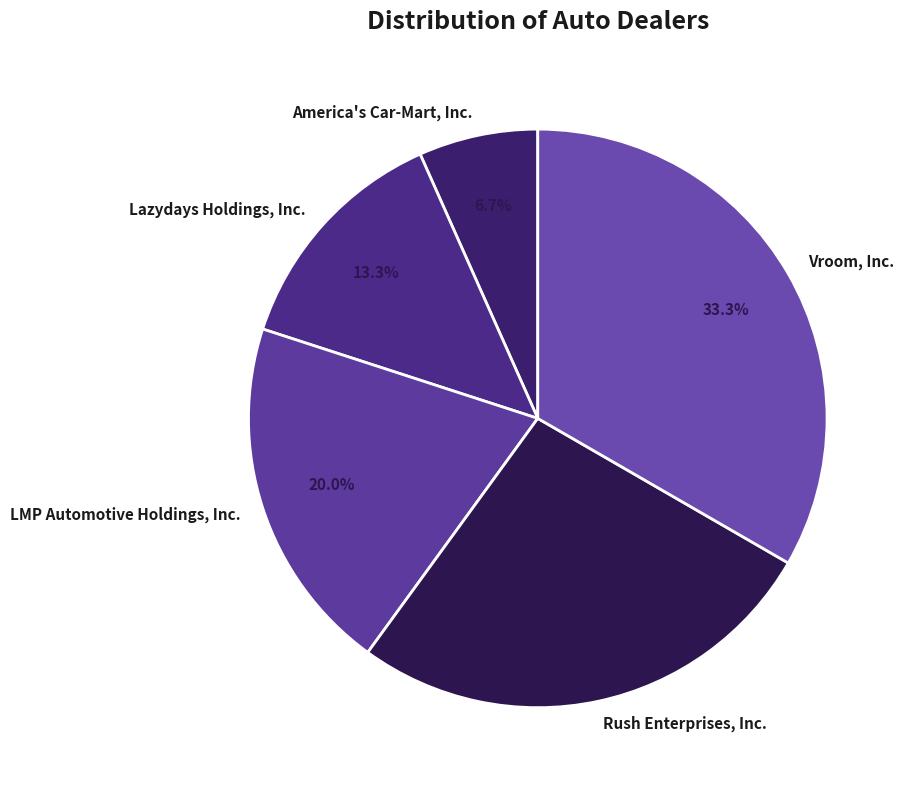

How many slices are in this pie chart?

5